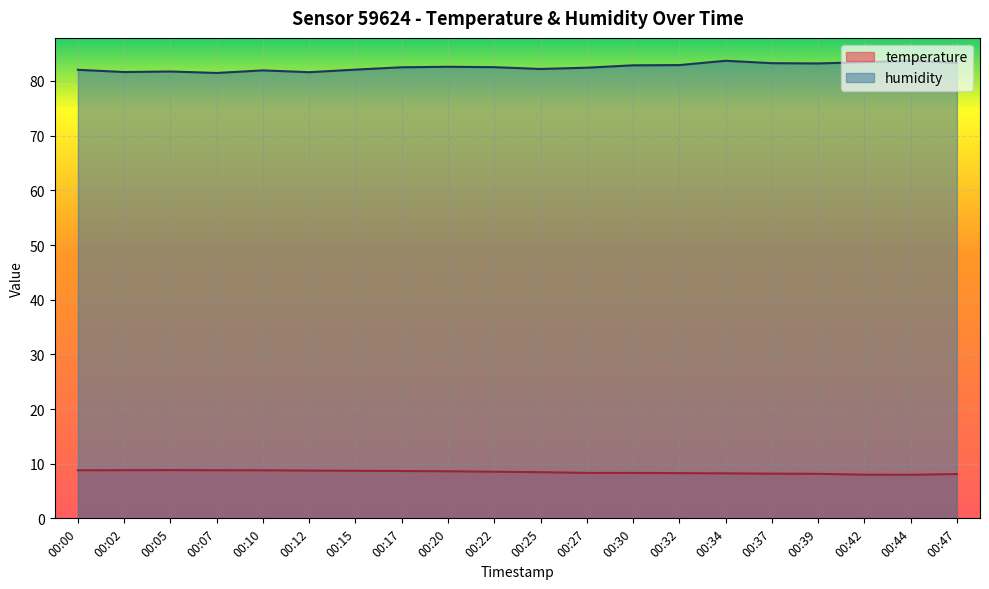

Between 00:12 and 00:25, which series saw the biggest shift?

humidity